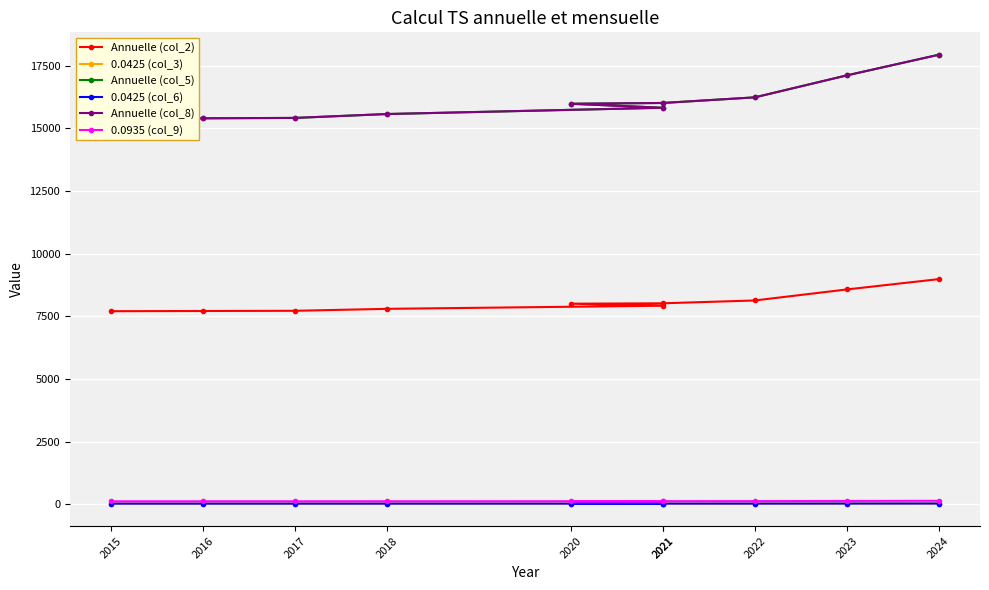

Reading left to right, list all the values displayed in this chart.

Annuelle (col_2): 2015=7705.0	2016=7713.0	2017=7721.0	2018=7799.0	2021=7924.0	2020=8004.0	2021=8020.0	2022=8133.0	2023=8572.0	2024=8984.0
0.0425 (col_3): 2015=27.3	2016=27.3	2017=27.3	2018=27.6	2021=28.1	2020=28.4	2021=28.4	2022=28.8	2023=30.4	2024=31.8
Annuelle (col_5): 2015=15385.0	2016=15401.0	2017=15417.0	2018=15572.0	2021=15822.0	2020=15981.0	2021=16013.0	2022=16237.0	2023=17113.0	2024=17936.0
0.0425 (col_6): 2015=27.2	2016=27.2	2017=27.3	2018=27.5	2021=28.0	2020=28.3	2021=28.3	2022=28.7	2023=30.3	2024=31.7
Annuelle (col_8): 2015=15385.0	2016=15401.0	2017=15417.0	2018=15572.0	2021=15822.0	2020=15981.0	2021=16013.0	2022=16237.0	2023=17113.0	2024=17936.0
0.0935 (col_9): 2015=119.9	2016=120.0	2017=120.2	2018=121.4	2021=123.3	2020=124.5	2021=124.7	2022=126.5	2023=133.3	2024=139.8